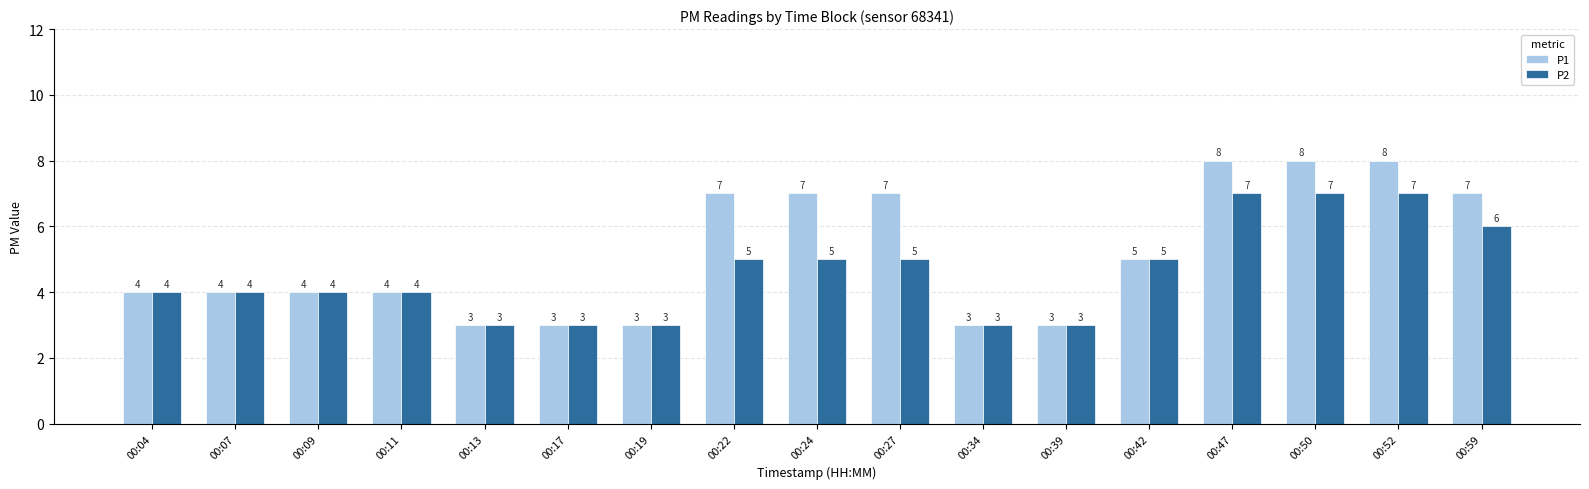

The value of P1 at 00:09 is 7. True or false?

False